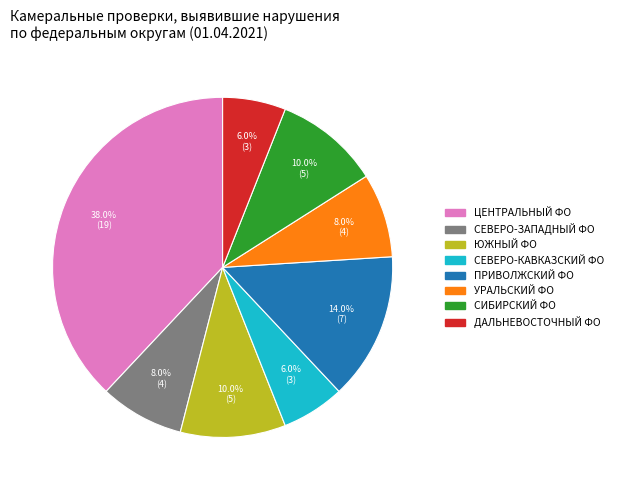

How many slices are in this pie chart?

8